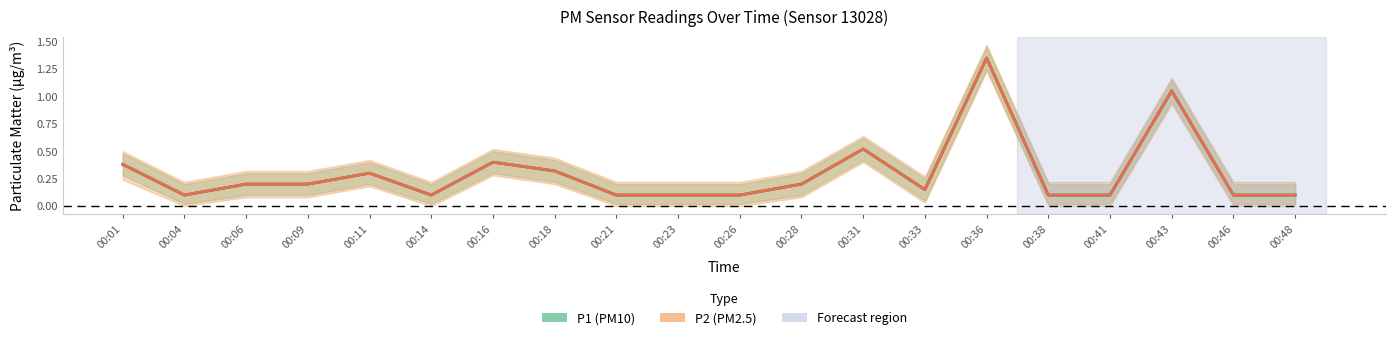

Does the chart display data point markers on the line(s)?

No